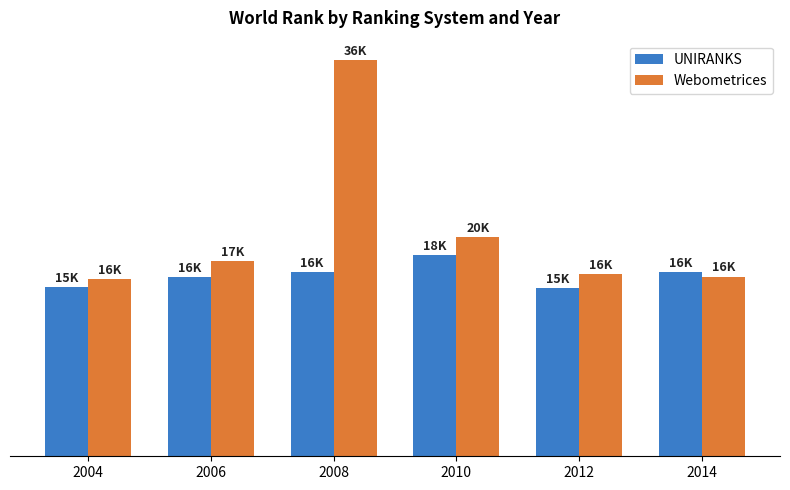

Is it true that UNIRANKS equals 28516 at 2014?

False